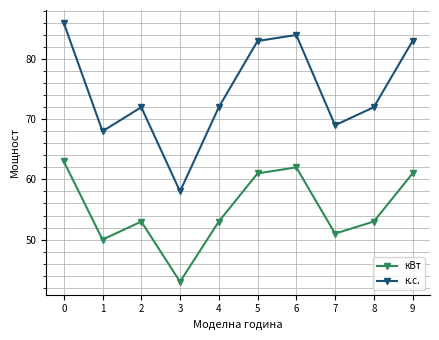

Reading left to right, what are all the values shown in this chart?

кВт: 63	50	53	43	53	61	62	51	53	61
к.с.: 86	68	72	58	72	83	84	69	72	83